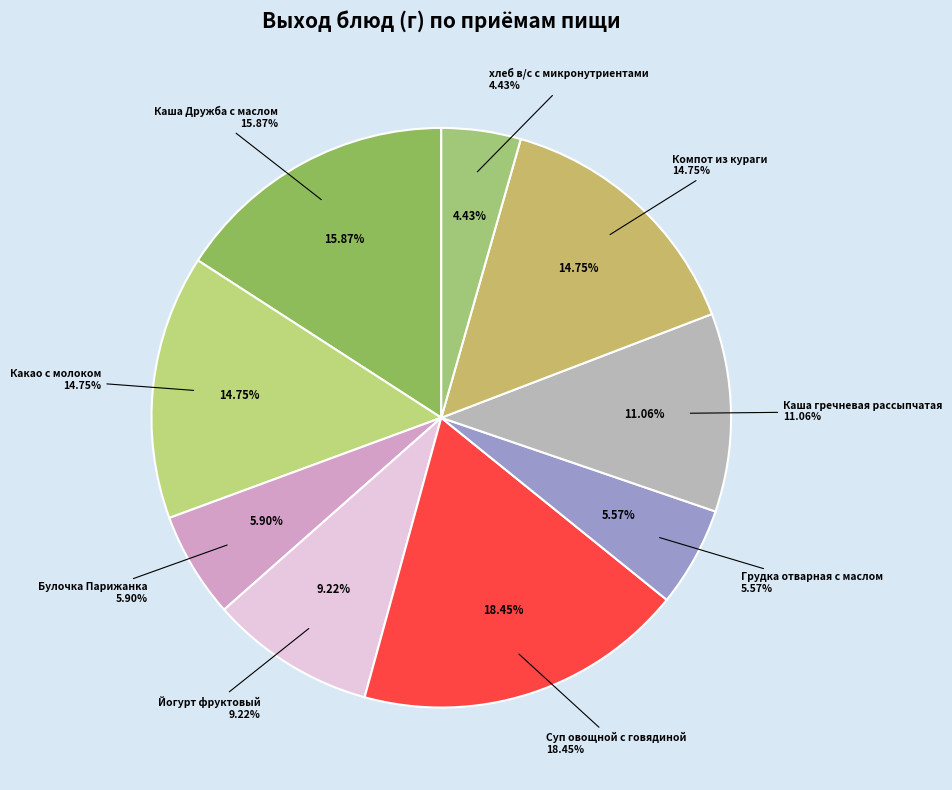

How many slices are in this pie chart?

9